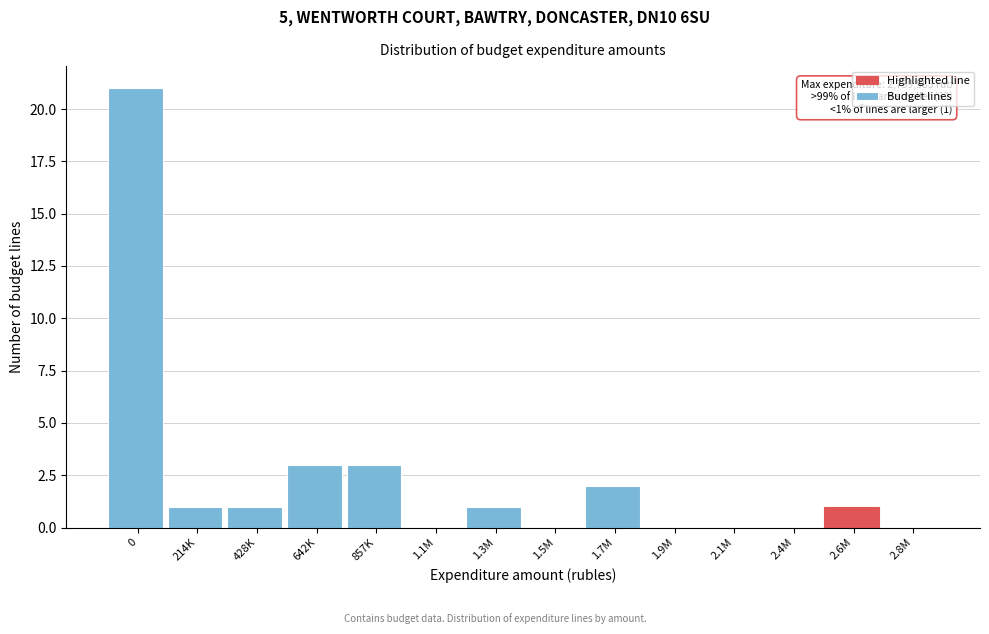

Reading left to right, extract all data points from this chart.

0=21	214K=1	428K=1	642K=3	857K=3	1.1M=0	1.3M=1	1.5M=0	1.7M=2	1.9M=0	2.1M=0	2.4M=0	2.6M=1	2.8M=0